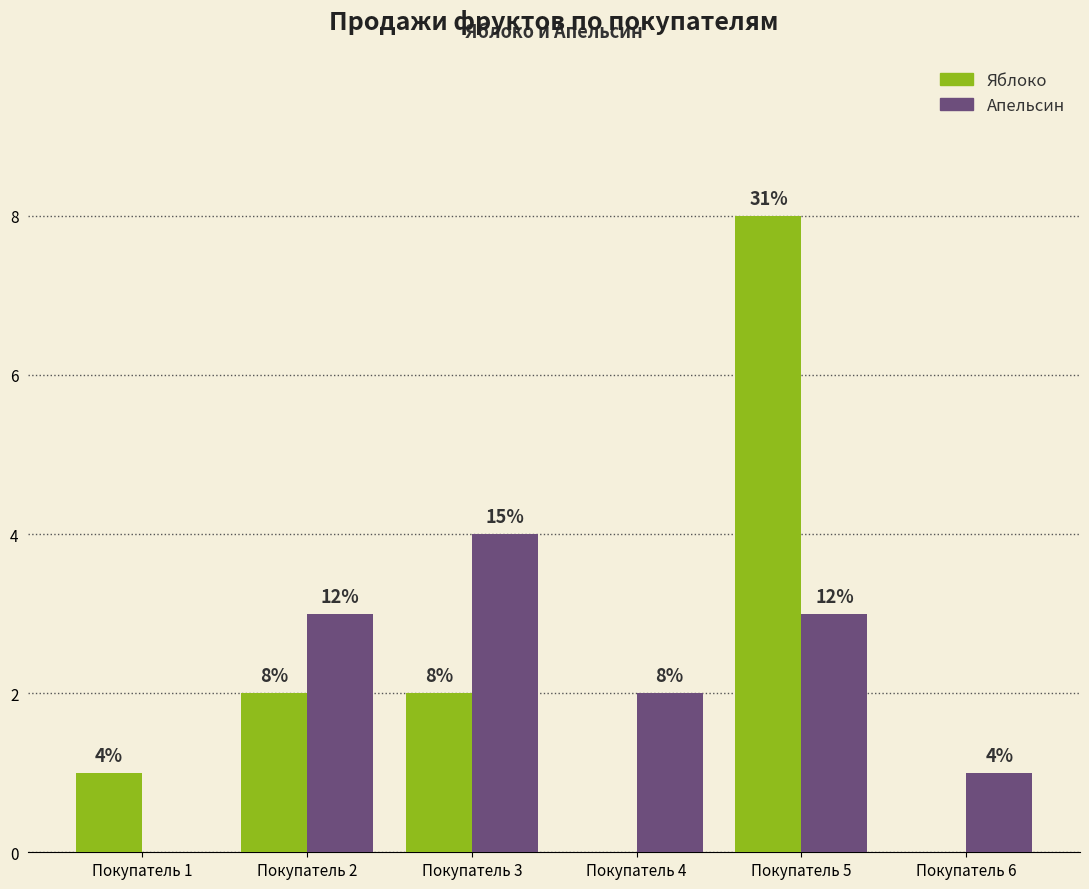

Between Покупатель 3 and Покупатель 5, which series saw the biggest shift?

Яблоко